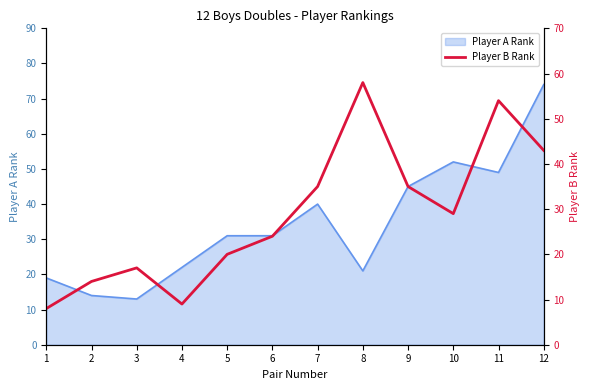

How many interior local peaks (higher than both neighbors) does the data have?

3